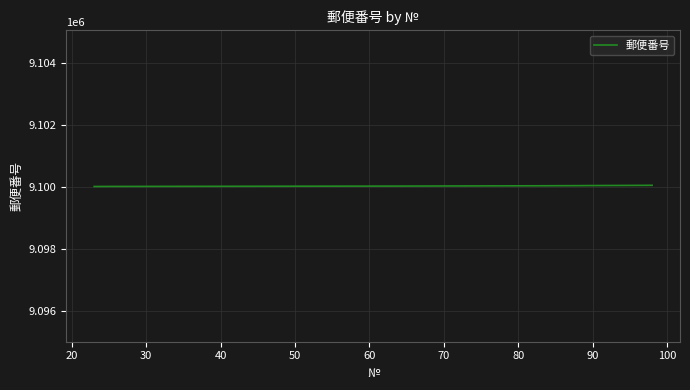

What is the minimum value shown in the chart?

9100012